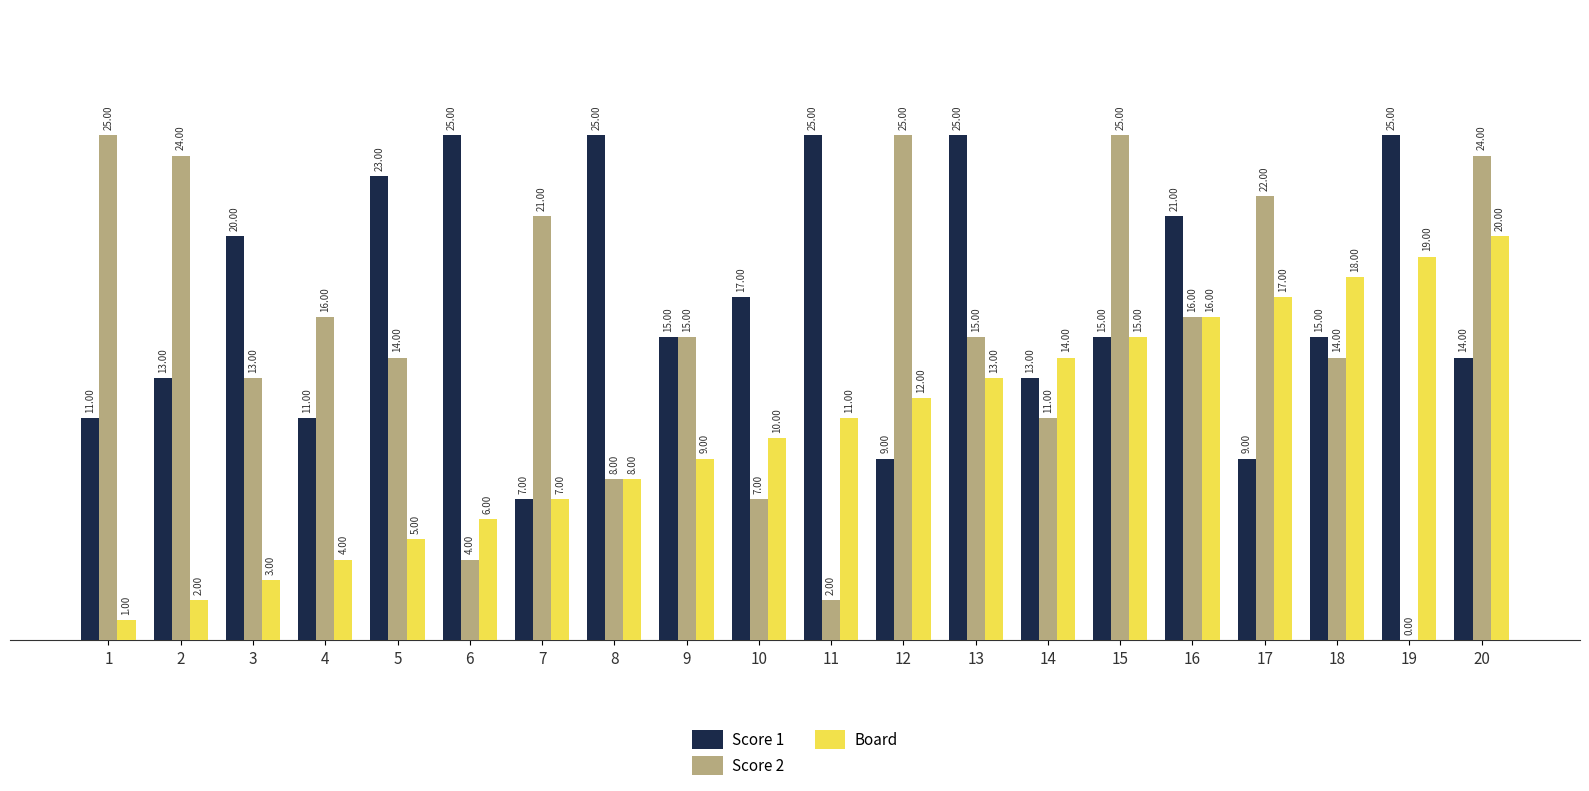

What is the total value across all series at 12?

46